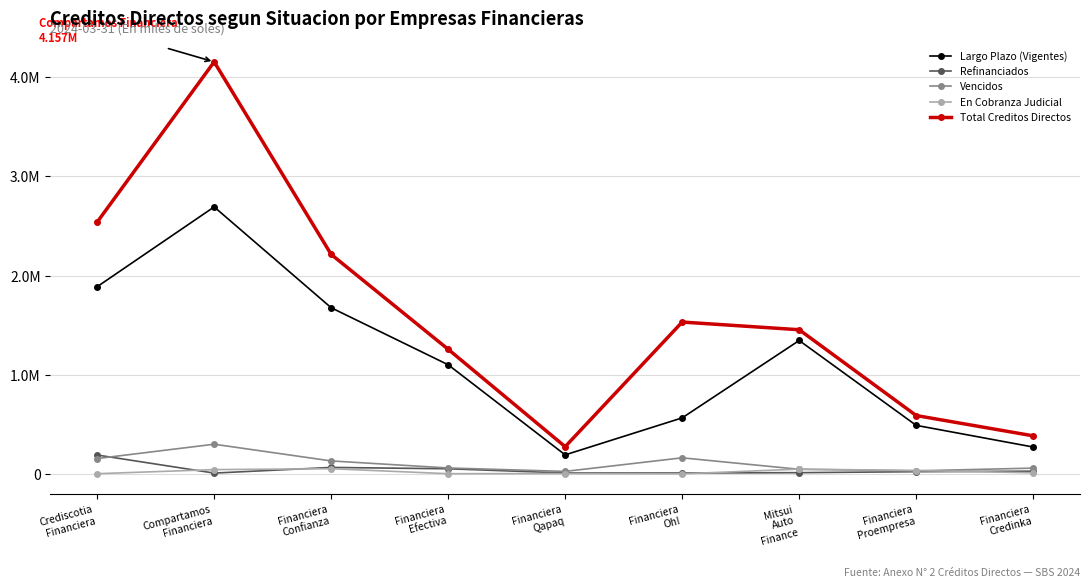

True or false: Total Creditos Directos and En Cobranza Judicial intersect in this chart.

False